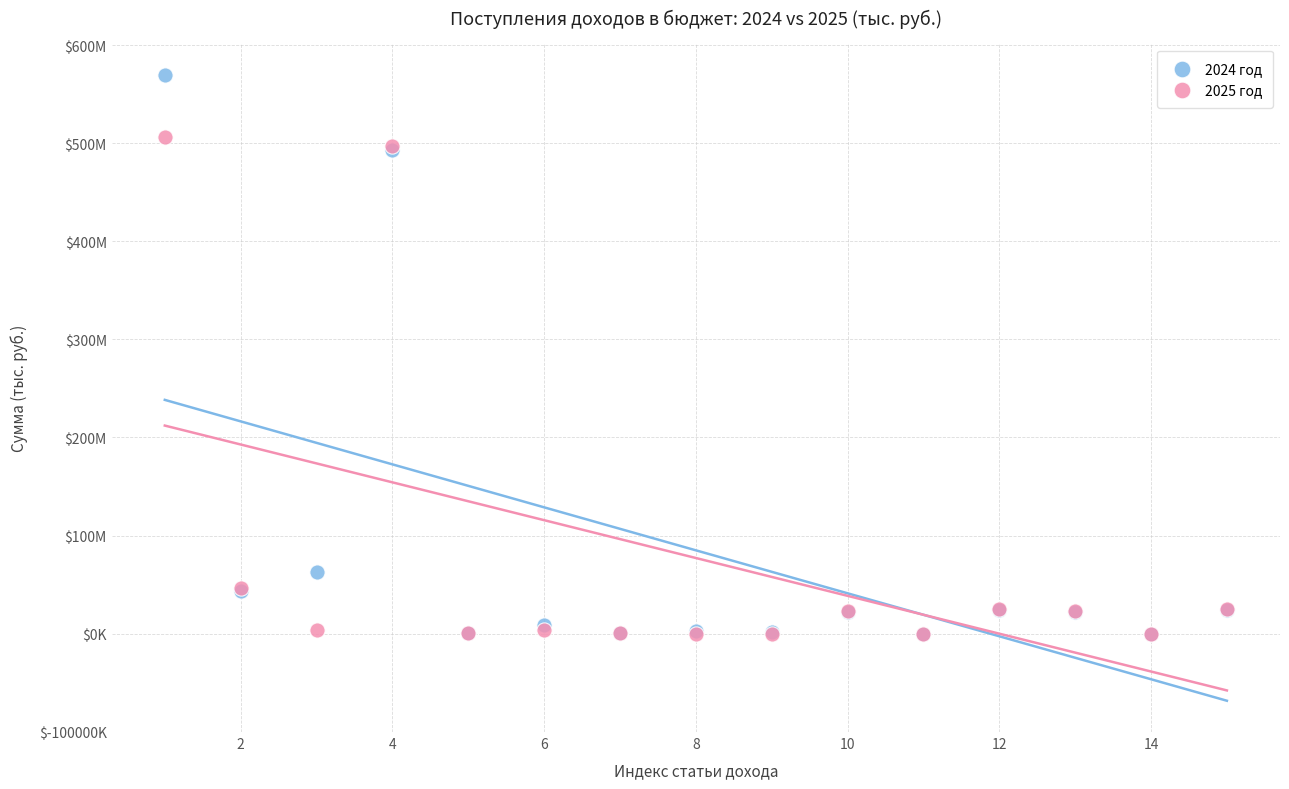

Which series reaches the maximum Y coordinate?

2024 год